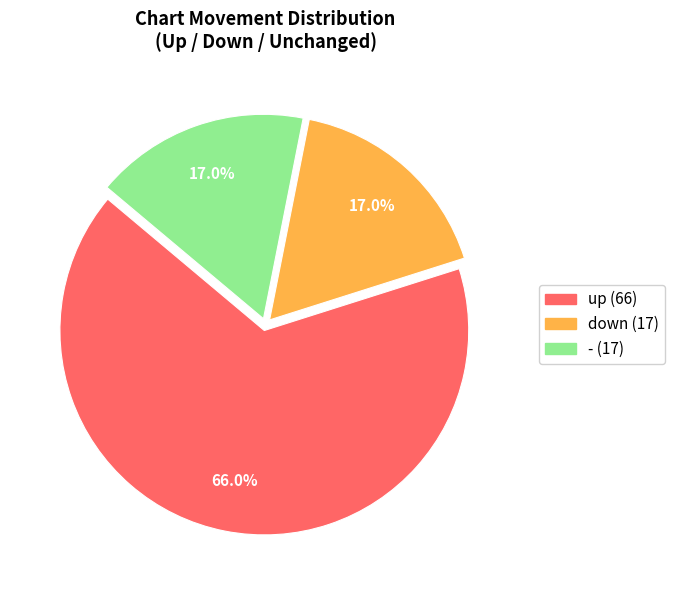

To the nearest percent, what portion does down represent?

17%